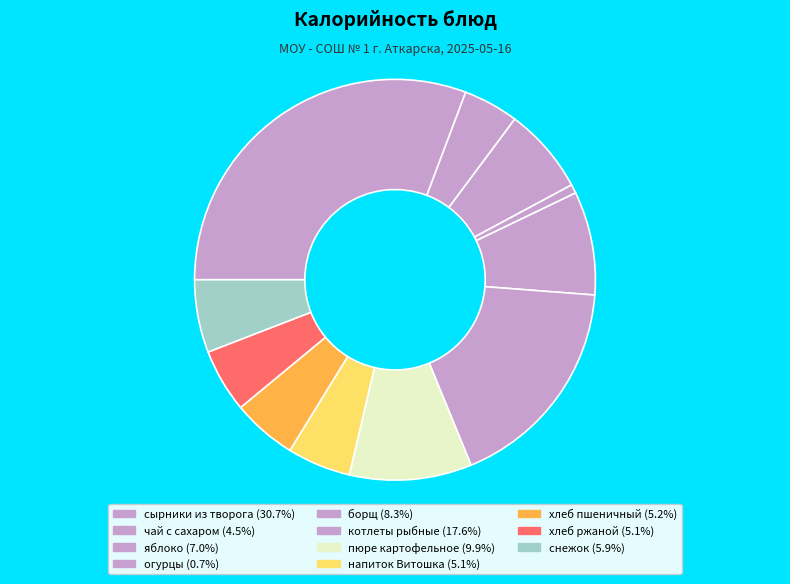

Count the number of slices in the pie.

11